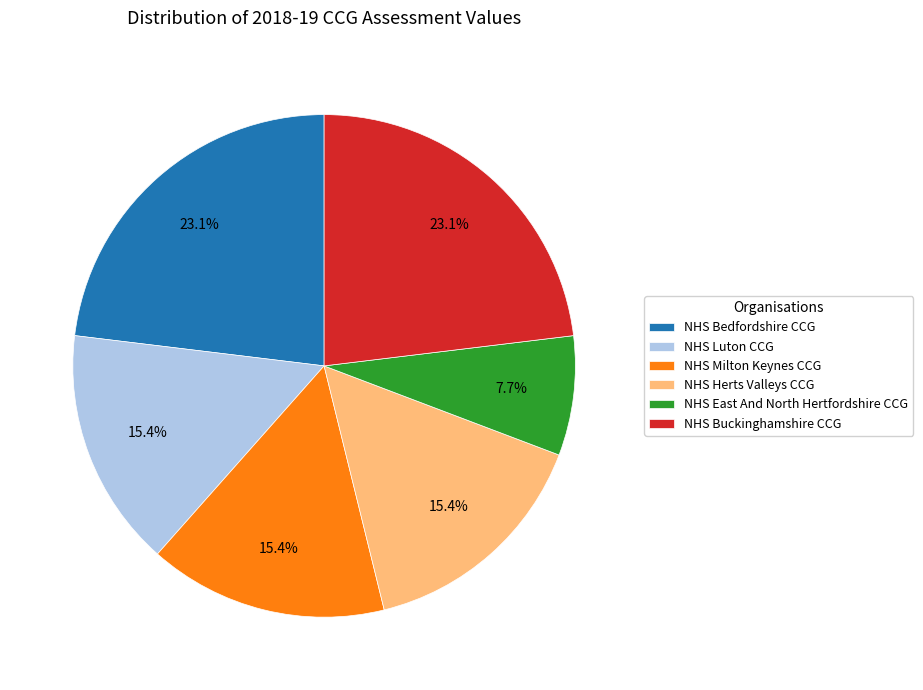

To the nearest percent, what is the difference between the NHS Milton Keynes CCG and NHS East And North Hertfordshire CCG slice percentages?

8%